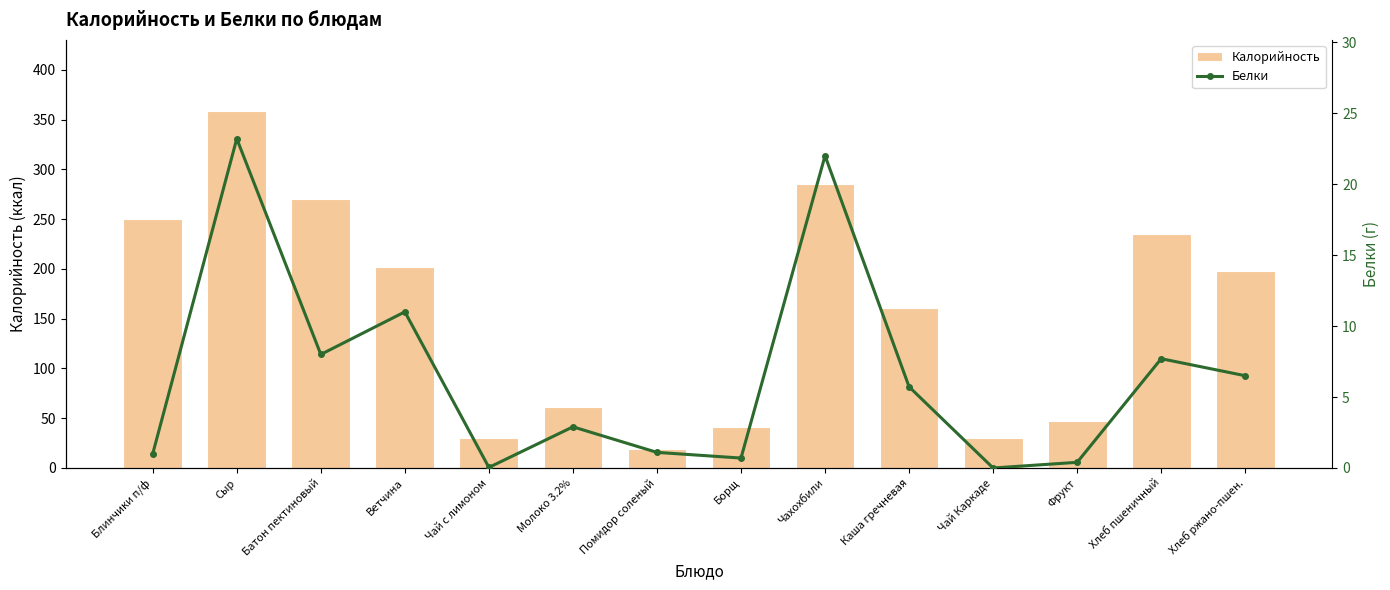

Which has a higher value, Молоко 3.2% or Хлеб пшеничный?

Хлеб пшеничный